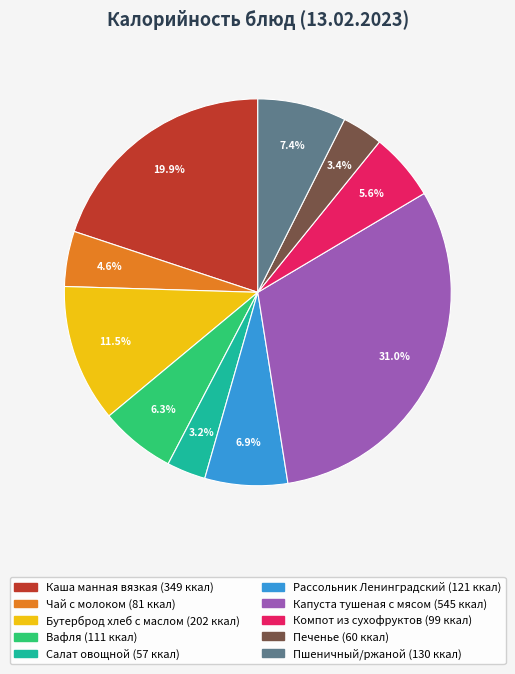

Does any single category account for the majority?

No